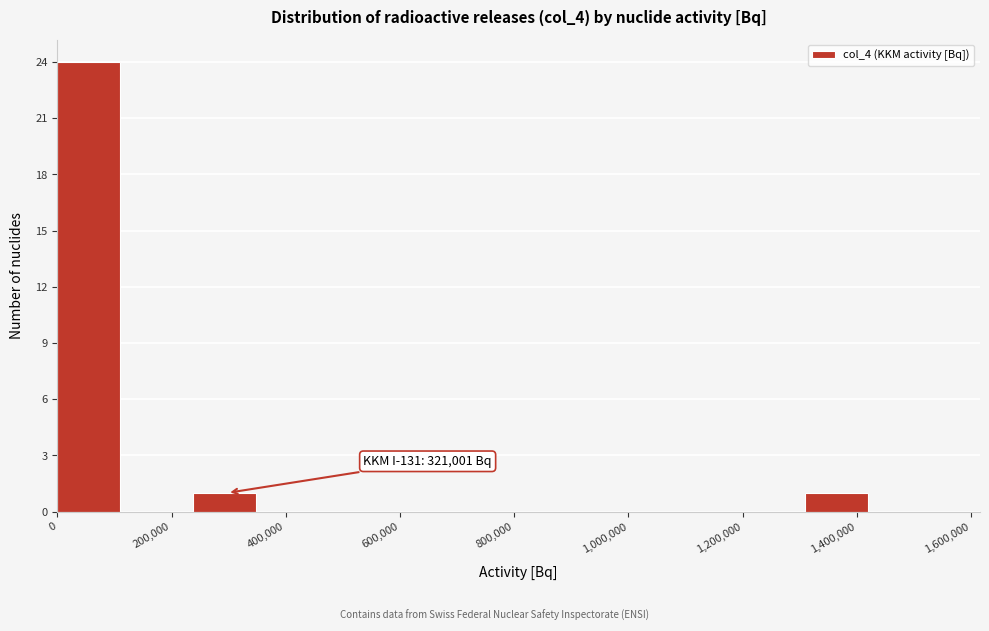

Which range on the x-axis has the tallest bar?

0 to 120000